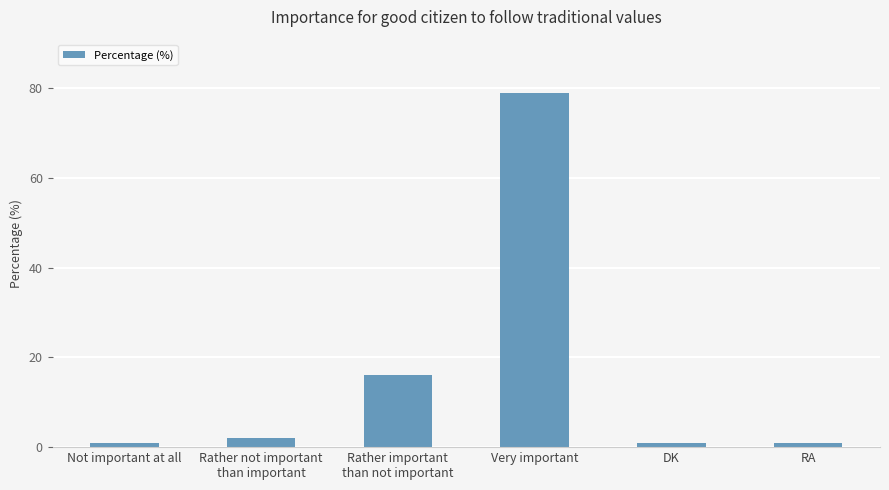

What is the maximum value shown in the chart?

79